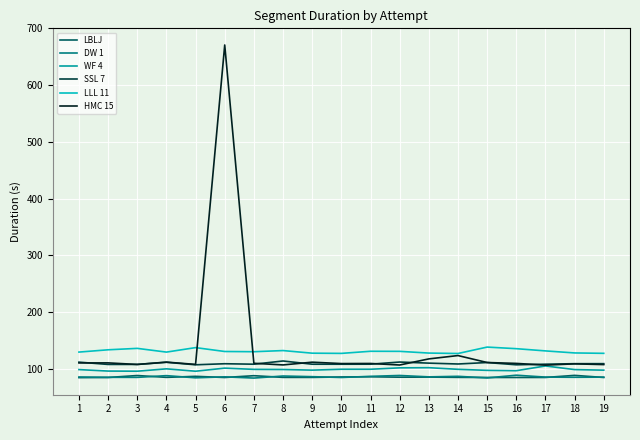

True or false: DW 1 and LLL 11 cross at least once.

False